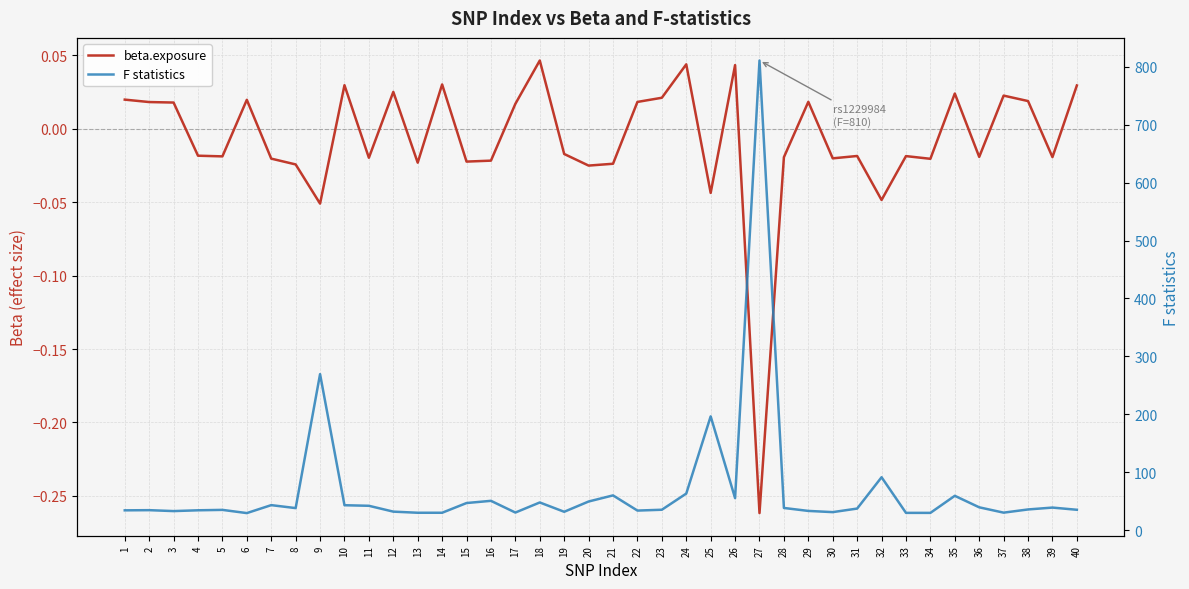

Where does the F statistics series first go above 37?

7